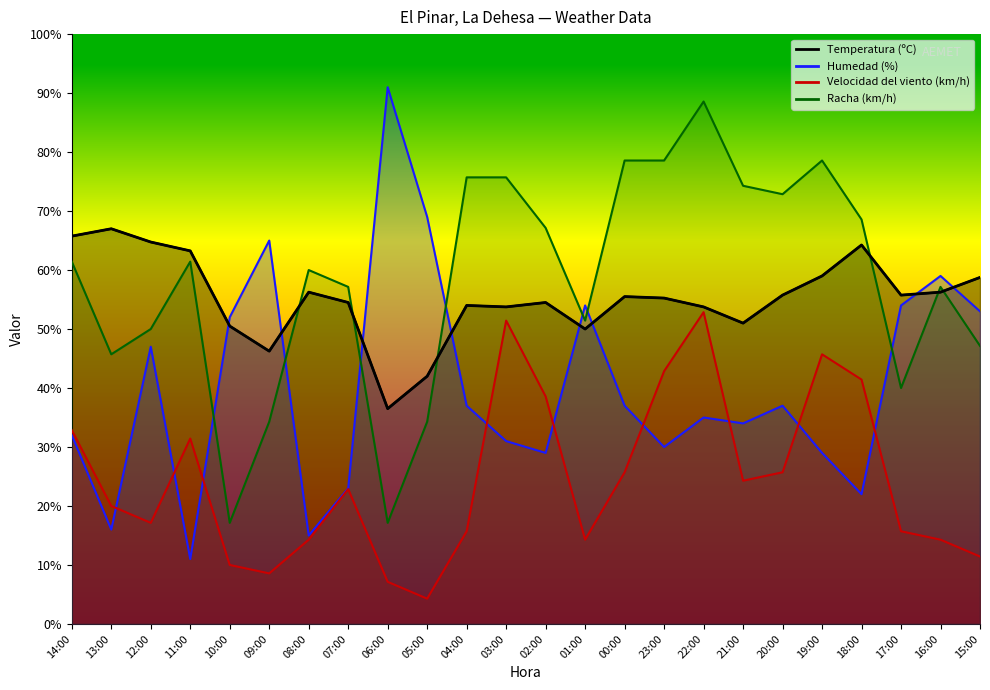

What is the total value across all series at 05:00?

149.6